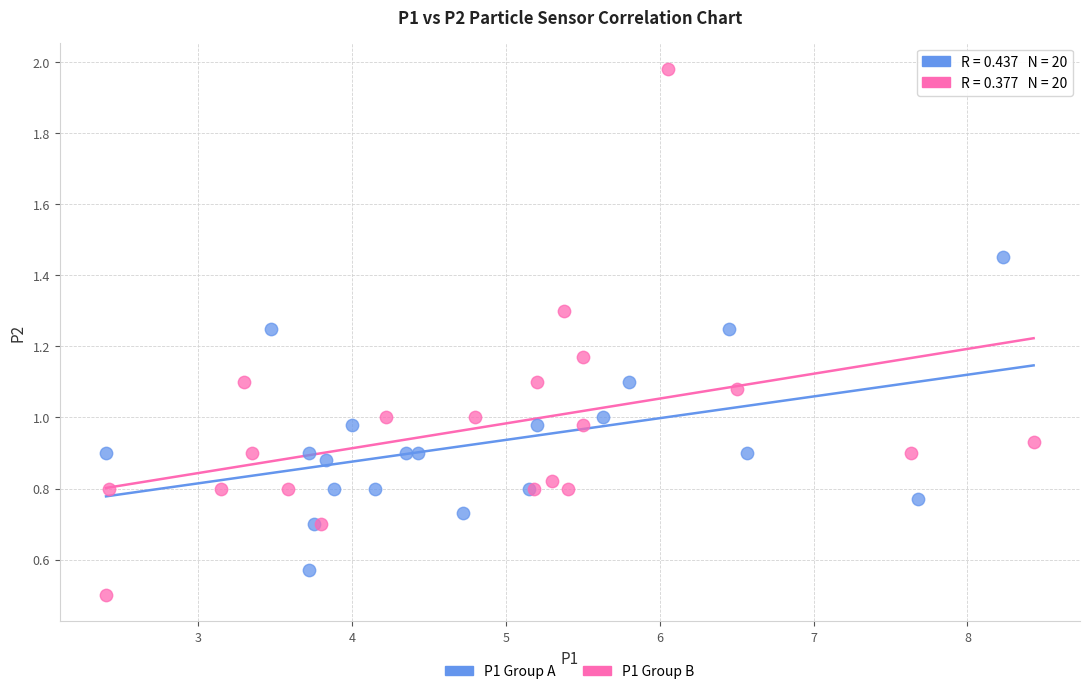

Which series reaches the maximum Y coordinate?

P1 Group B